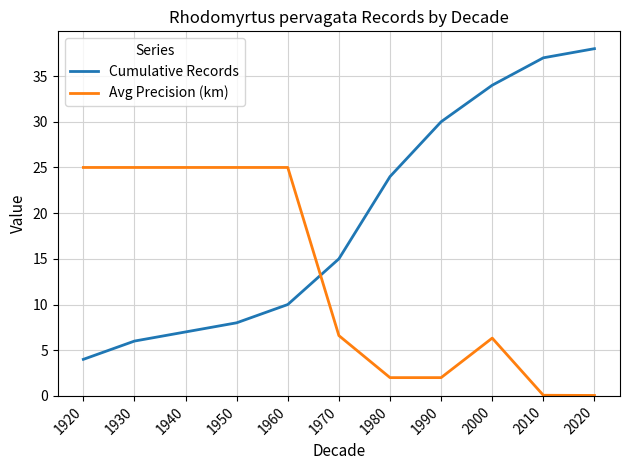

Is it true that Avg Precision (km) equals 6.6 at 1970?

True